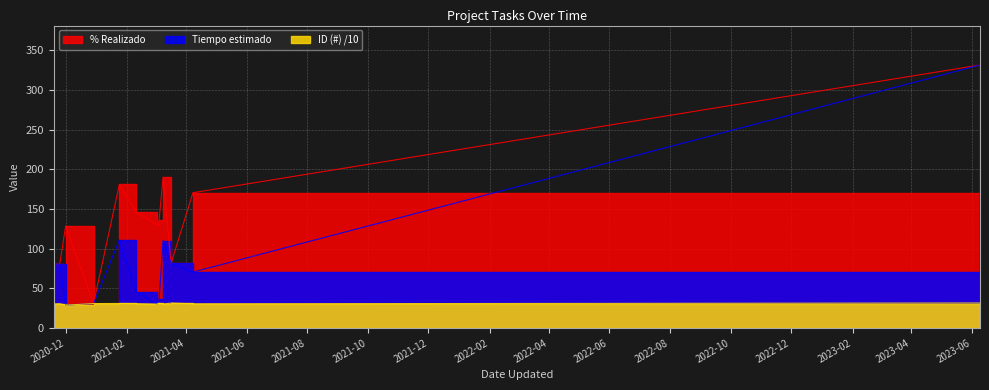

Where is the first local minimum for ID (#)?

2020-12